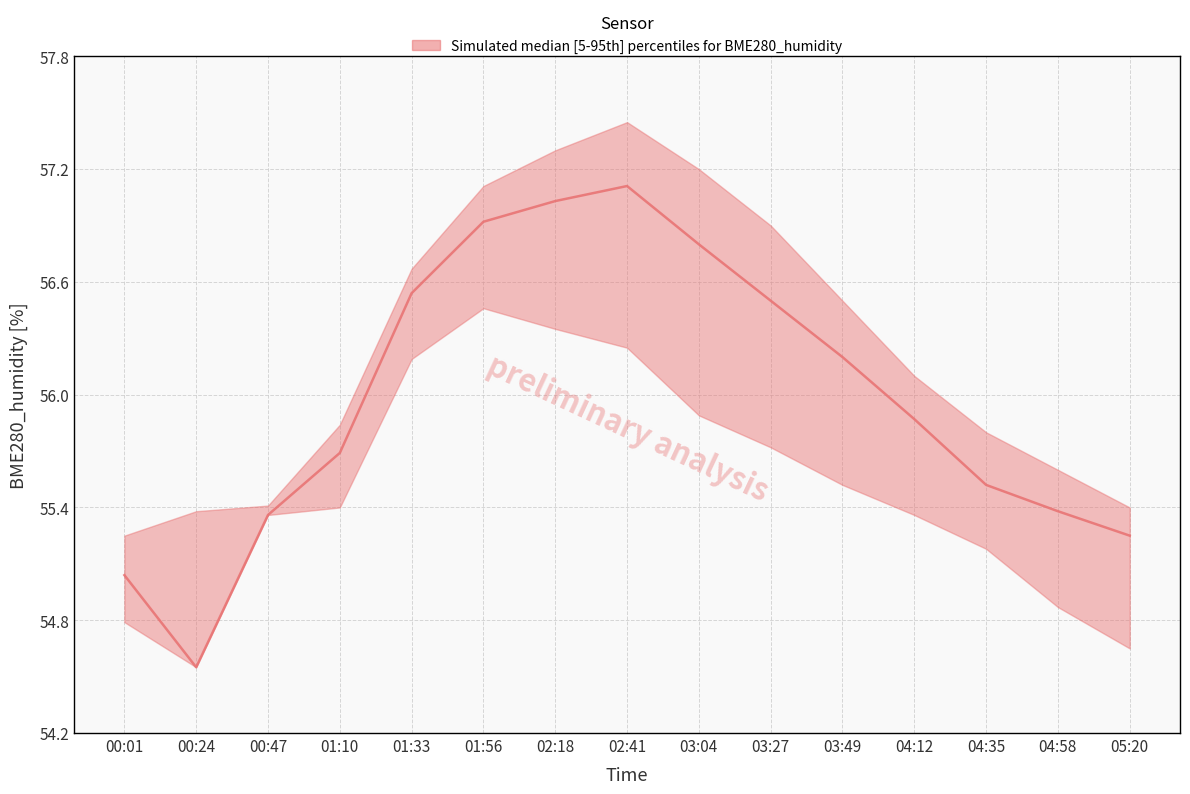

At 00:47, list the series in order from smallest to largest.

median, lower, upper